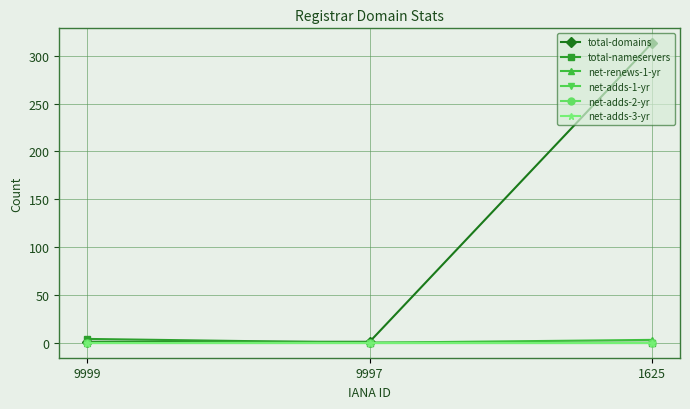

Rank the categories by net-adds-1-yr value from highest to lowest.

9999, 9997, 1625